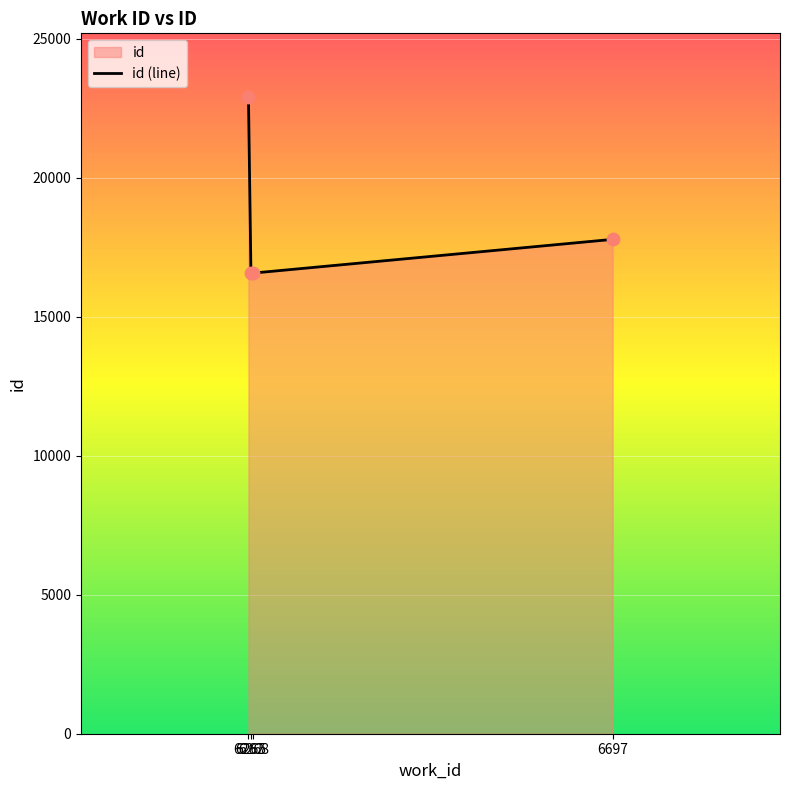

Approximately how many times larger is the value at 6697 compared to 6262?

0.8